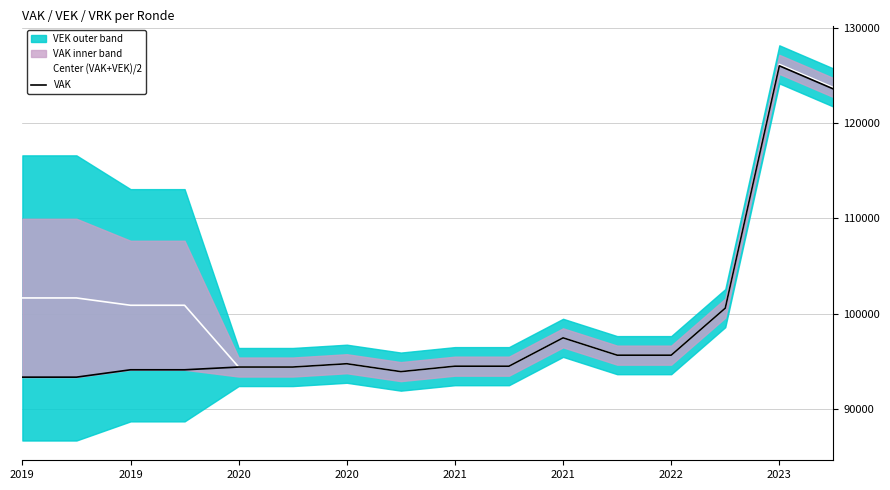

Reading left to right, extract all data points from this chart.

Center (VAK+VEK)/2: 101644.5	101644.5	100876.0	100876.0	94393.0	94393.0	94739.0	93912.0	94484.0	94484.0	97457.0	95640.0	95640.0	100575.0	126159.5	123727.5
VAK: 93331.0	93331.0	94104.0	94104.0	94393.0	94393.0	94739.0	93912.0	94484.0	94484.0	97457.0	95640.0	95640.0	100575.0	126009.0	123577.0